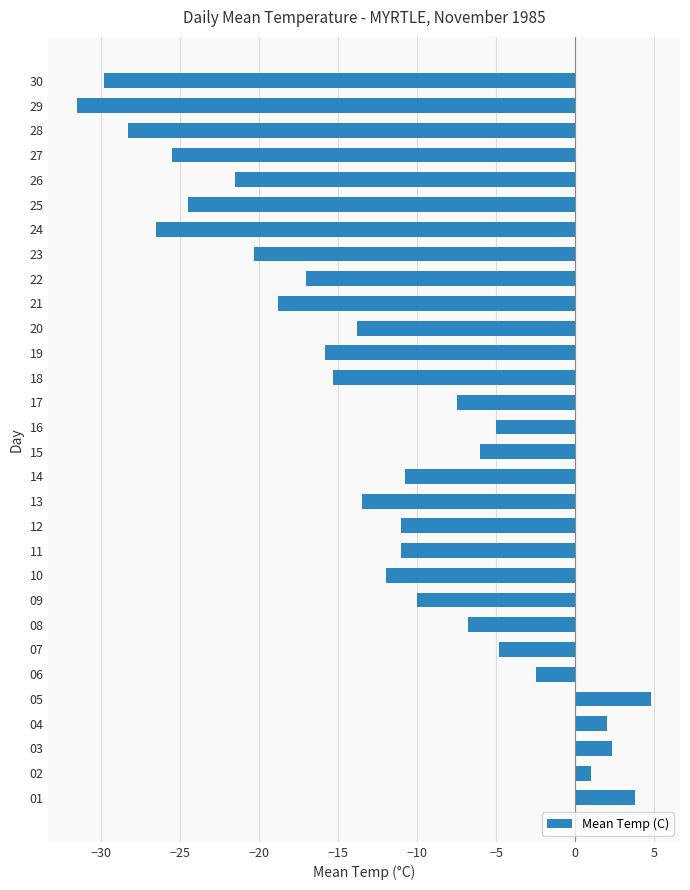

Reading bottom to top, what are all the values shown in this chart?

3.8	1.0	2.3	2.0	4.8	-2.5	-4.8	-6.8	-10.0	-12.0	-11.0	-11.0	-13.5	-10.8	-6.0	-5.0	-7.5	-15.3	-15.8	-13.8	-18.8	-17.0	-20.3	-26.5	-24.5	-21.5	-25.5	-28.3	-31.5	-29.8